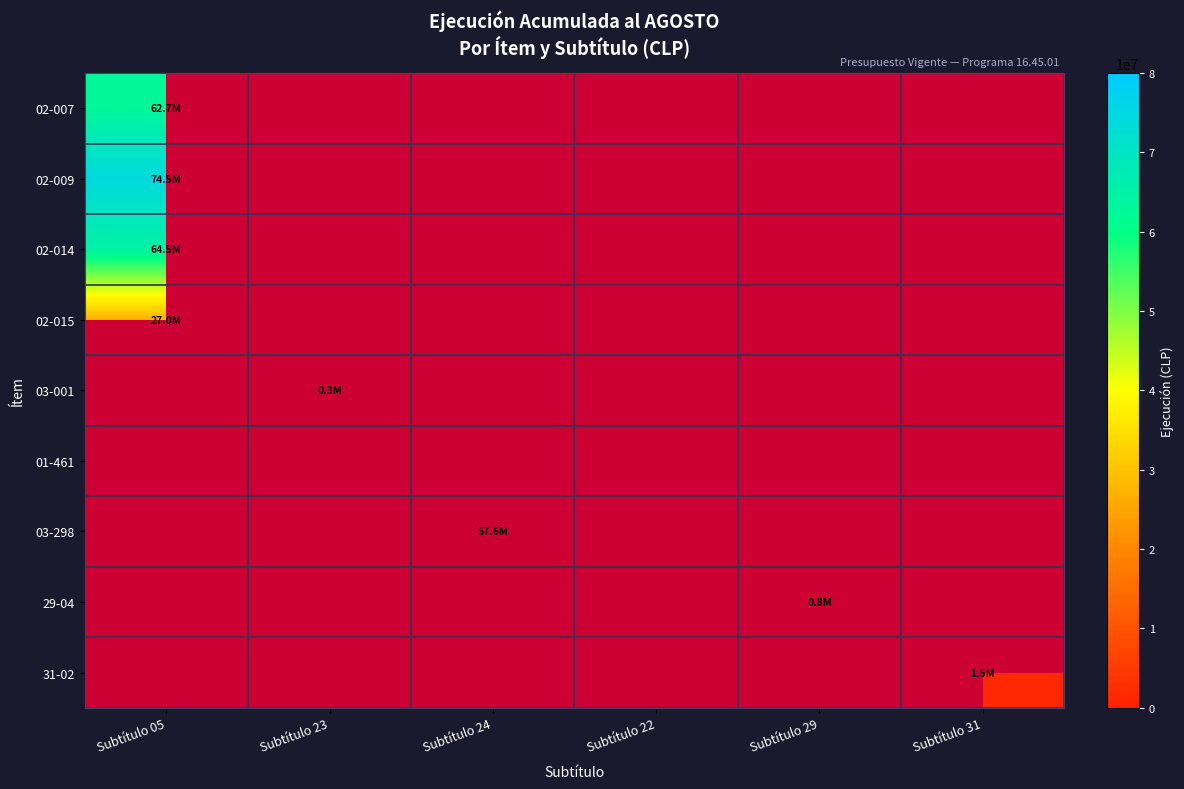

How many values in 02-009 are above zero?

1